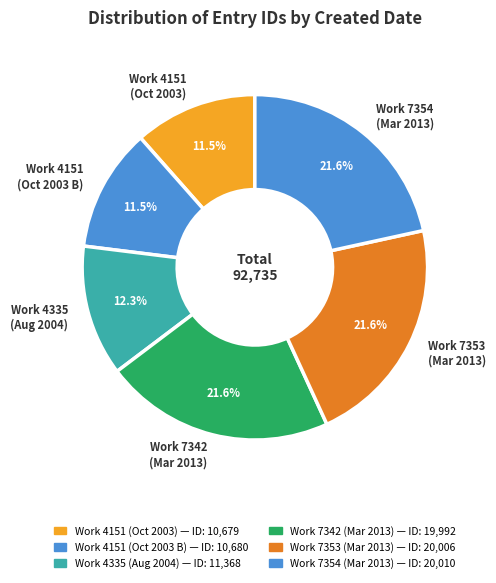

Combined, what portion of the pie is Work 4151 (Oct 2003 B) and Work 7354 (Mar 2013)?

33.1%